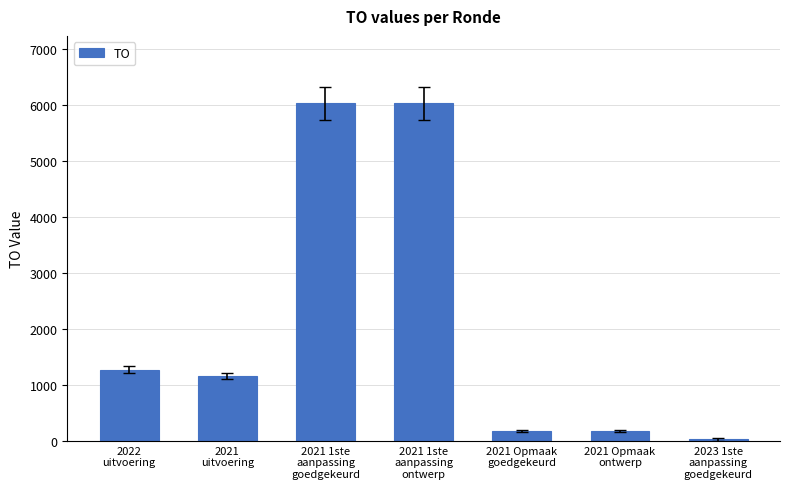

Reading right to left, transcribe all the data shown in this chart.

2023 1ste
aanpassing
goedgekeurd=26	2021 Opmaak
ontwerp=176	2021 Opmaak
goedgekeurd=176	2021 1ste
aanpassing
ontwerp=6036	2021 1ste
aanpassing
goedgekeurd=6036	2021
uitvoering=1165	2022
uitvoering=1277